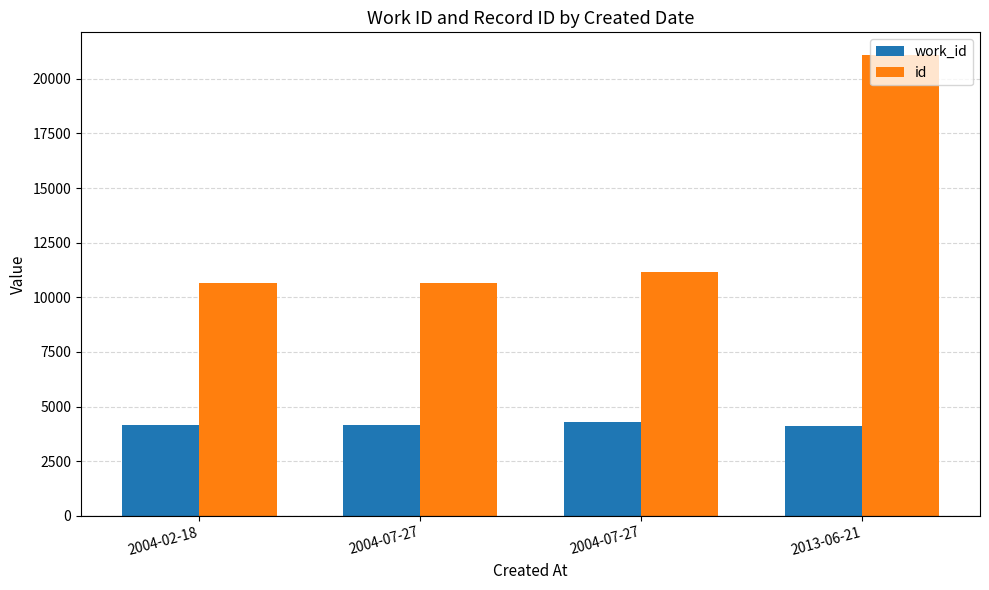

What is the total value across all series at 2004-02-18?

14775